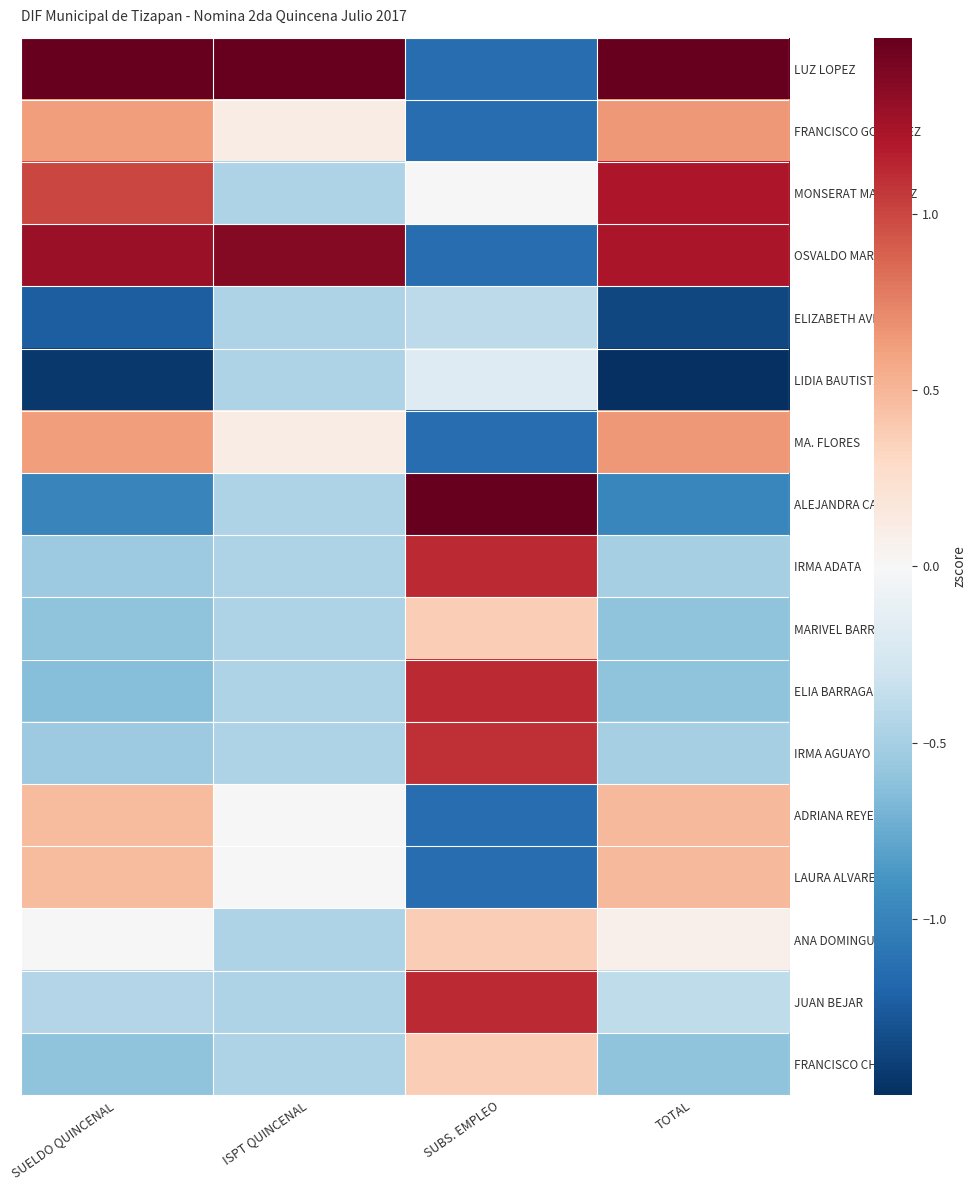

At which category is the sum across all series the highest?

TOTAL